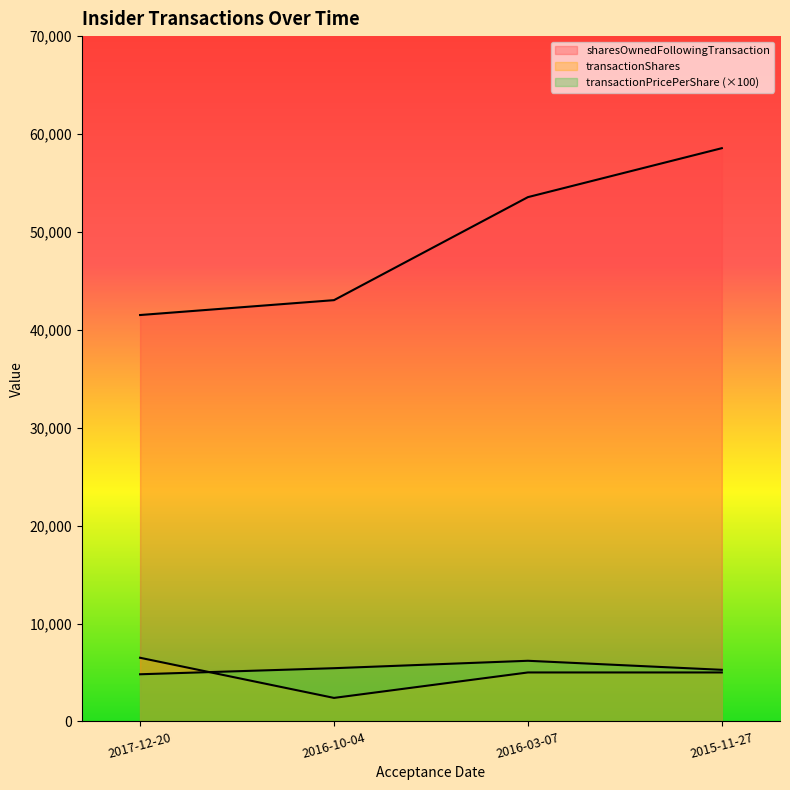

How many distinct data groups are displayed?

3